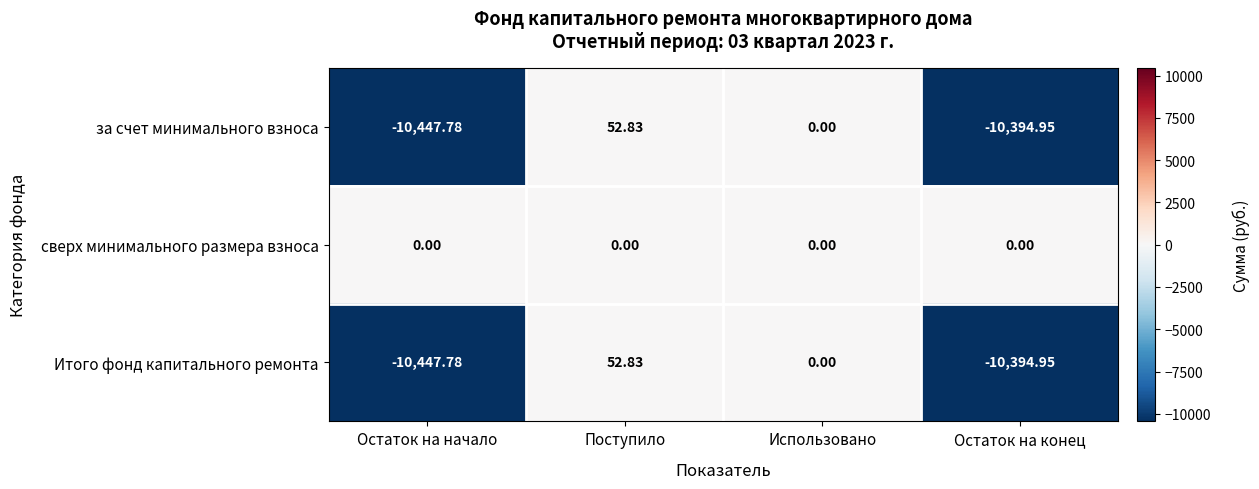

Which series has the largest total across all categories?

сверх минимального размера взноса